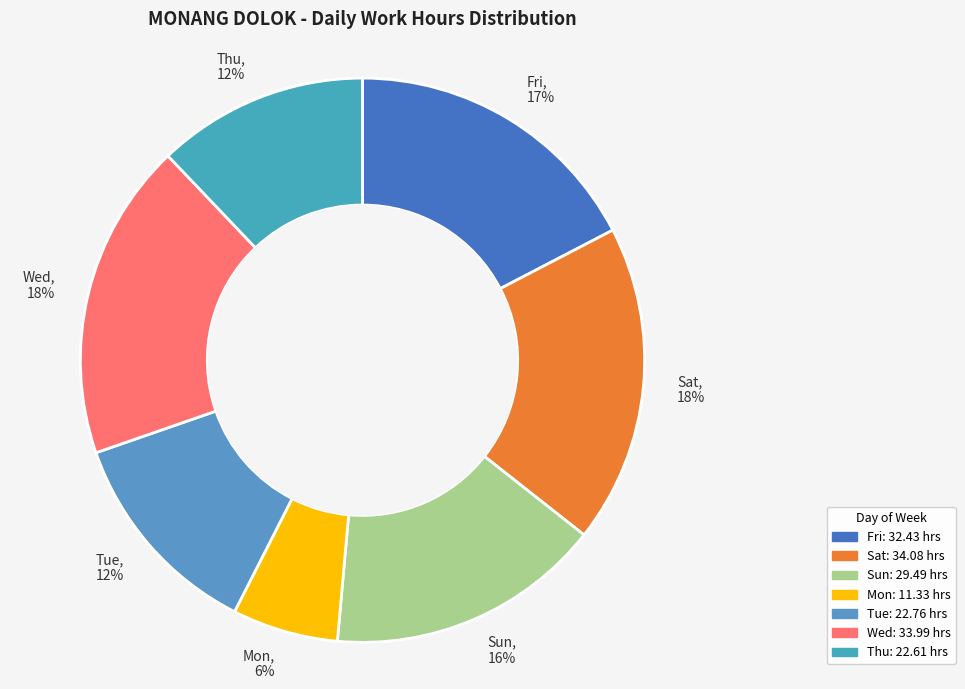

To the nearest percent, what is the average slice percentage?

14%